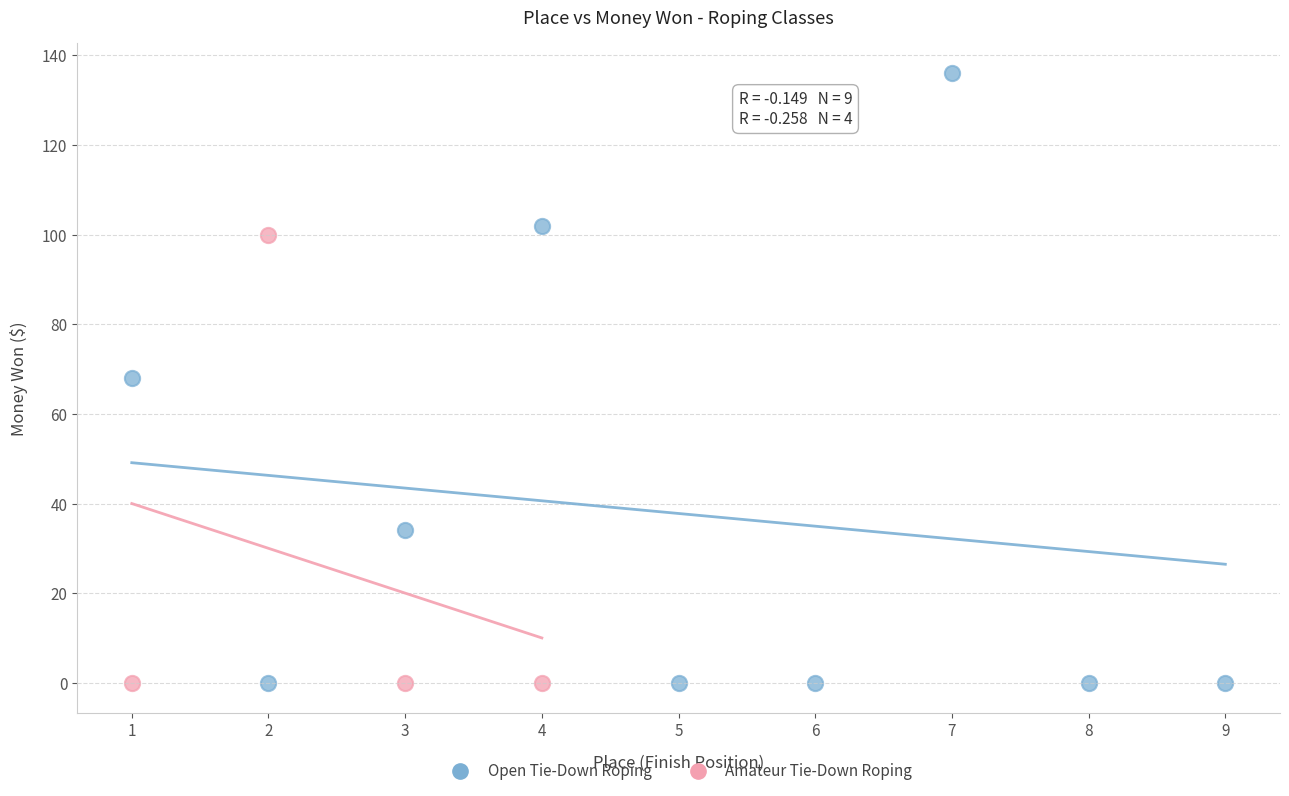

Which series reaches the maximum Y coordinate?

Open Tie-Down Roping